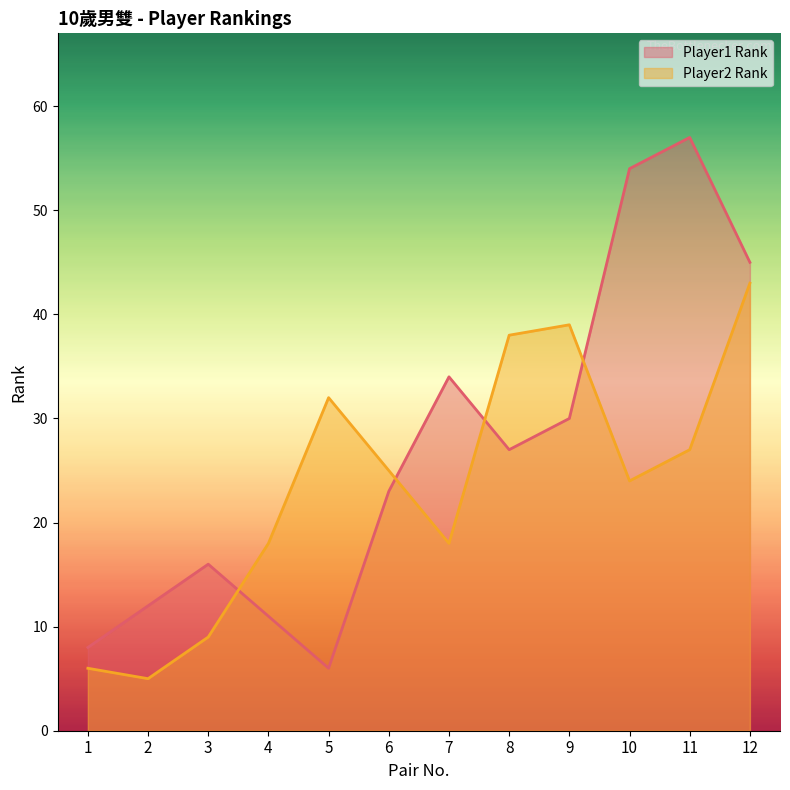

Which series has the largest total across all categories?

Player1 Rank